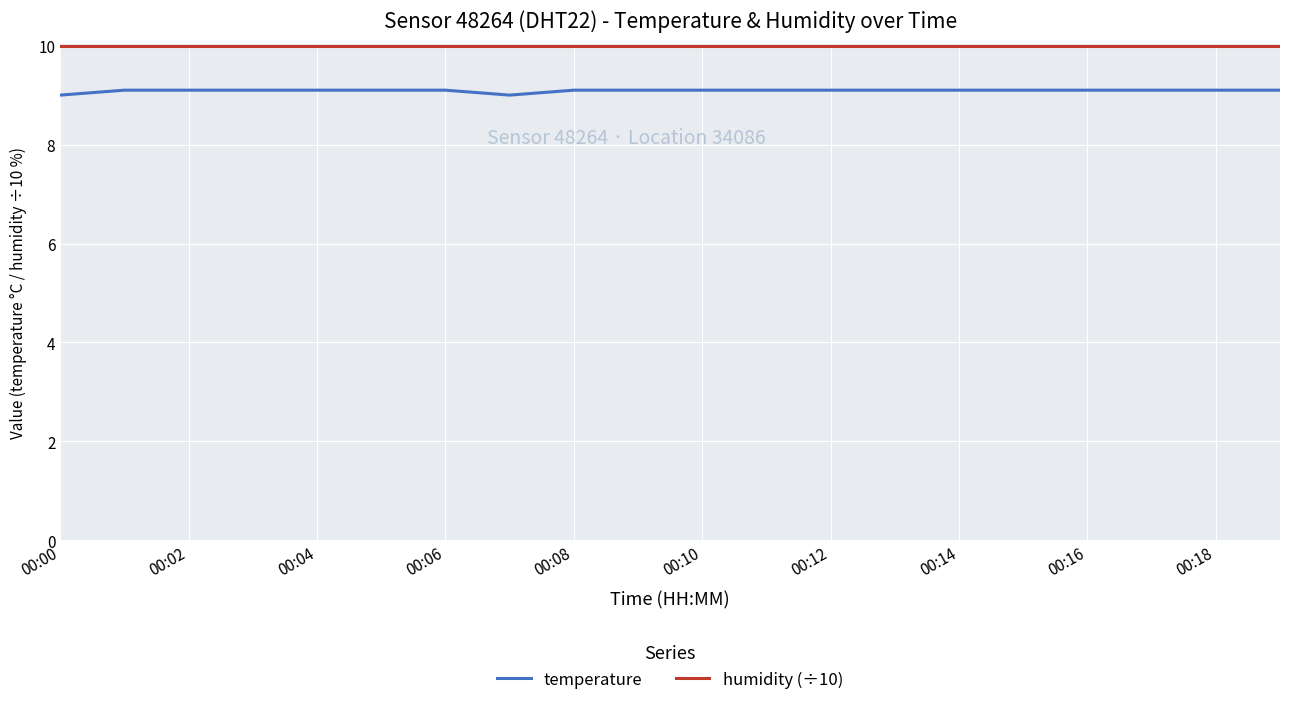

Which series has the largest total across all categories?

humidity (÷10)